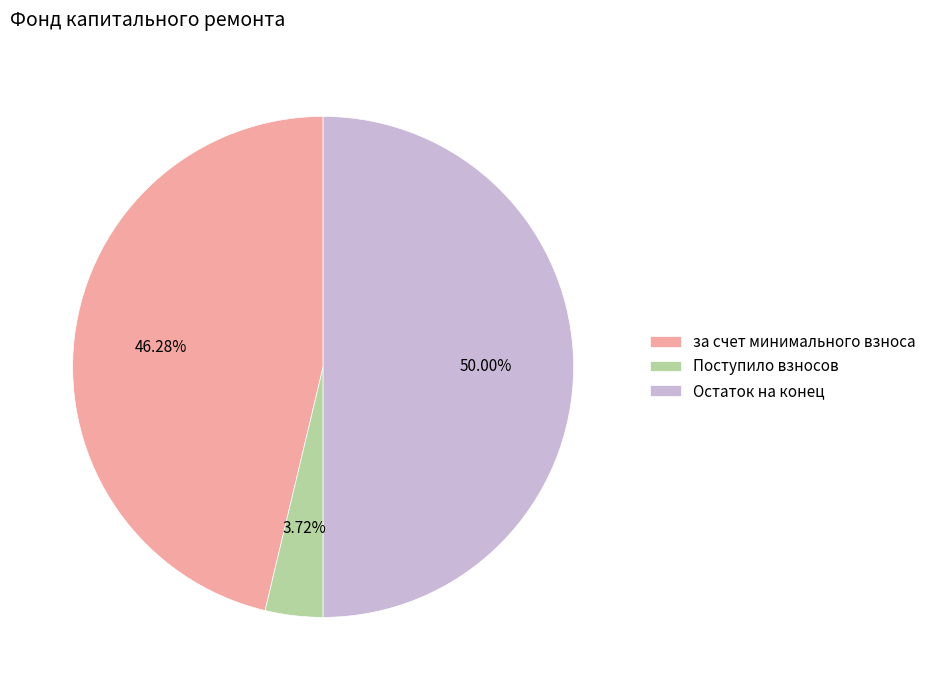

Which slice is the smallest?

Поступило взносов